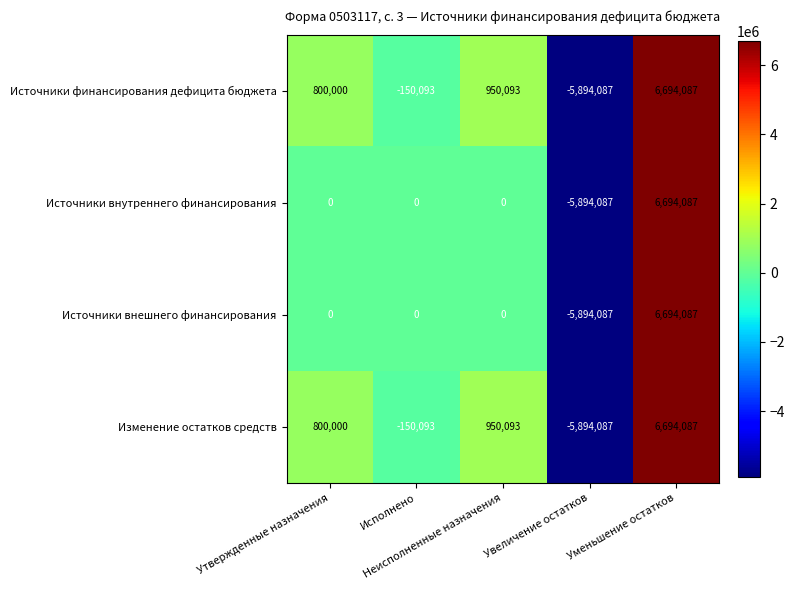

What is the difference between the maximum and second lowest values in the Источники финансирования дефицита бюджета series?

6844180